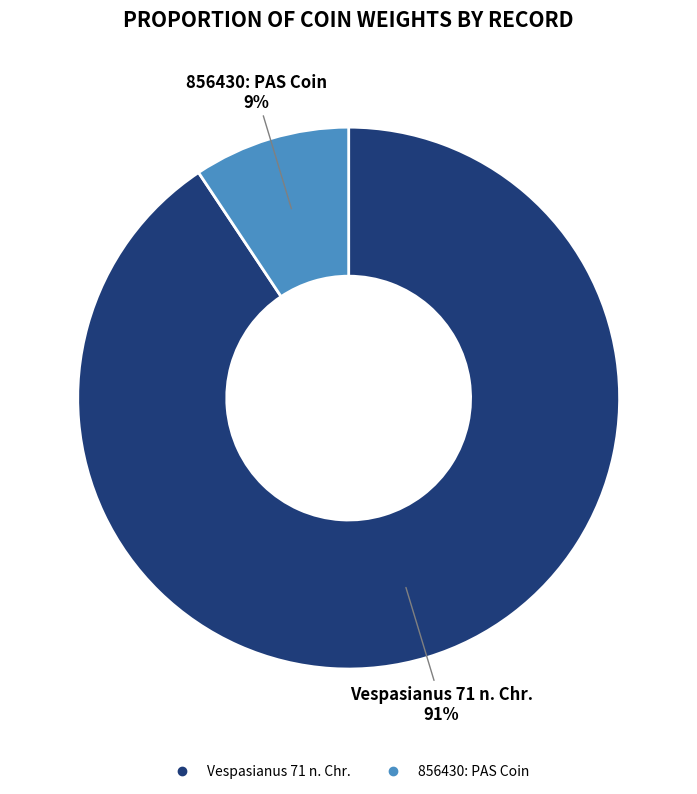

Which category accounts for the majority?

Vespasianus 71 n. Chr.